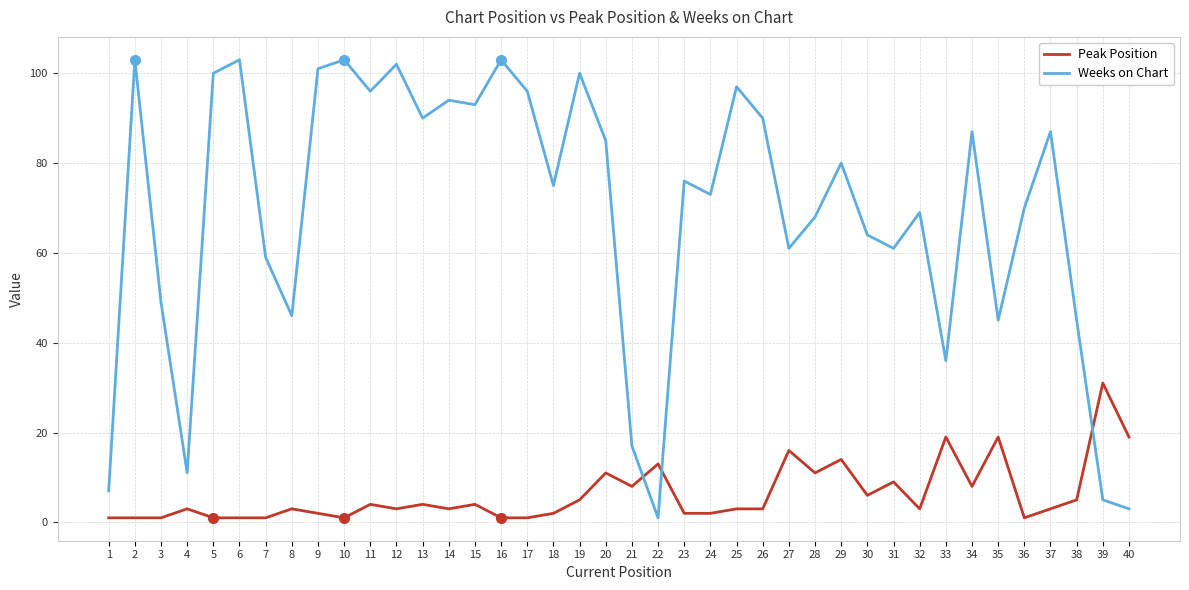

In Weeks on Chart, how many points are lower than both neighbors (excluding endpoints)?

12